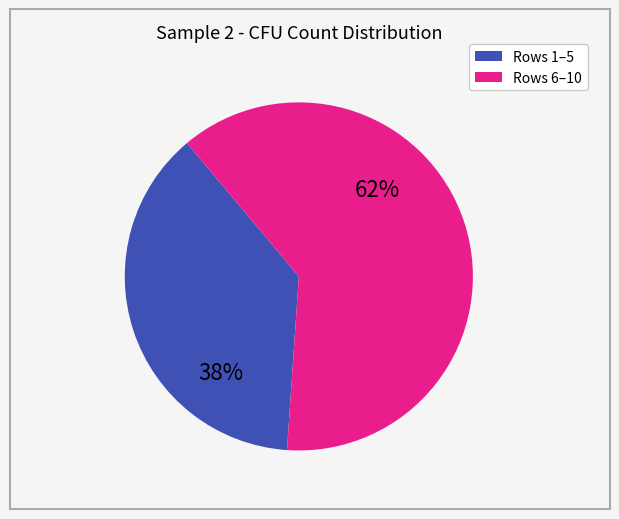

Is there any slice that represents more than half of the pie?

Yes